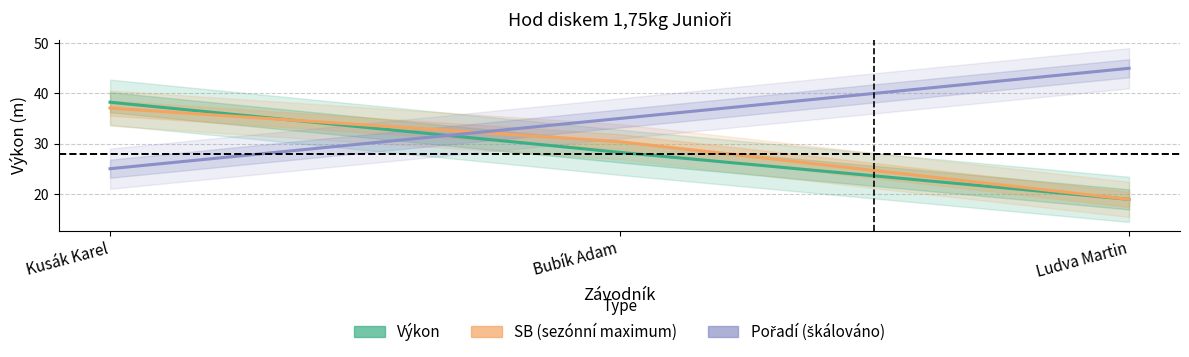

What is the difference between the SB (sezónní maximum) values at Kusák Karel and Bubík Adam?

6.7